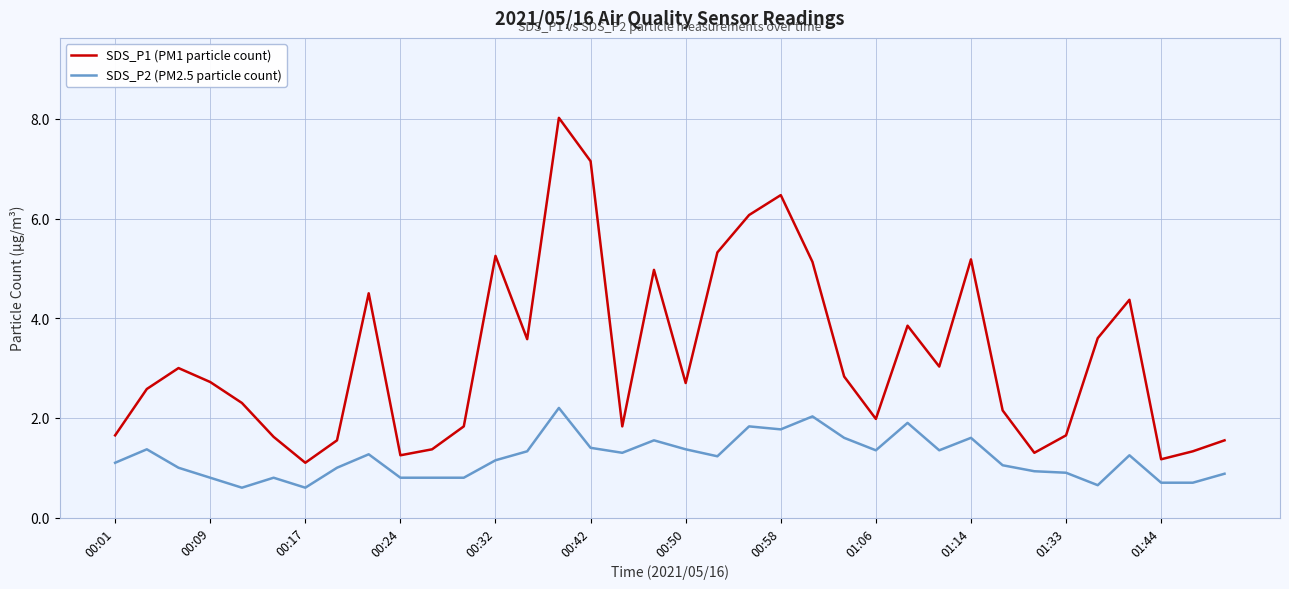

Which series has the largest total across all categories?

SDS_P1 (PM1 particle count)